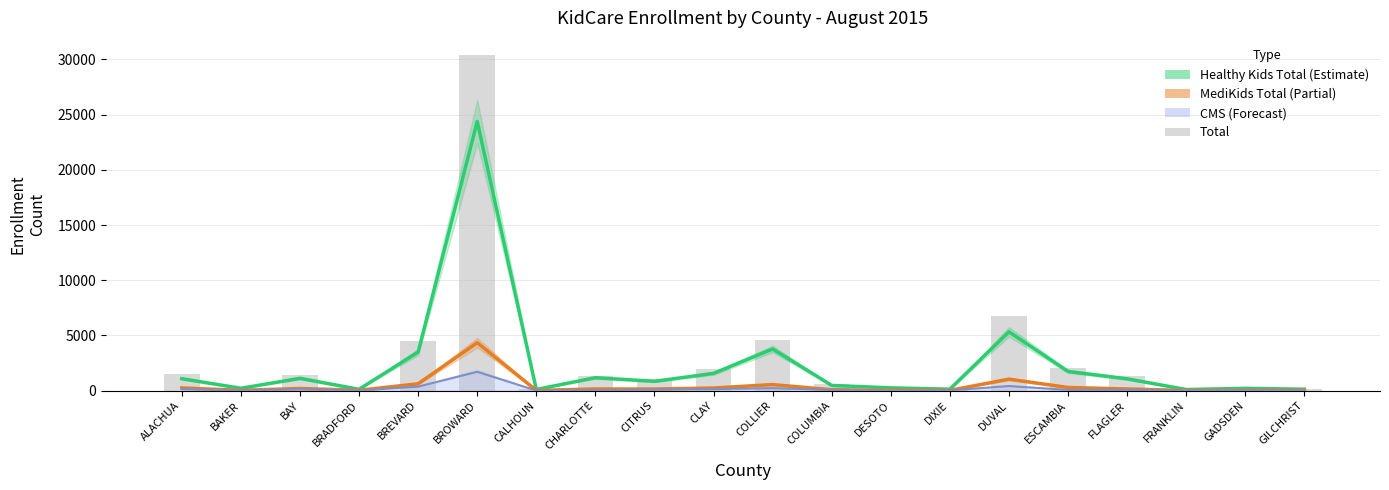

Rank the series at BAY from highest to lowest value.

Total, Healthy Kids Total, MediKids Total, CMS